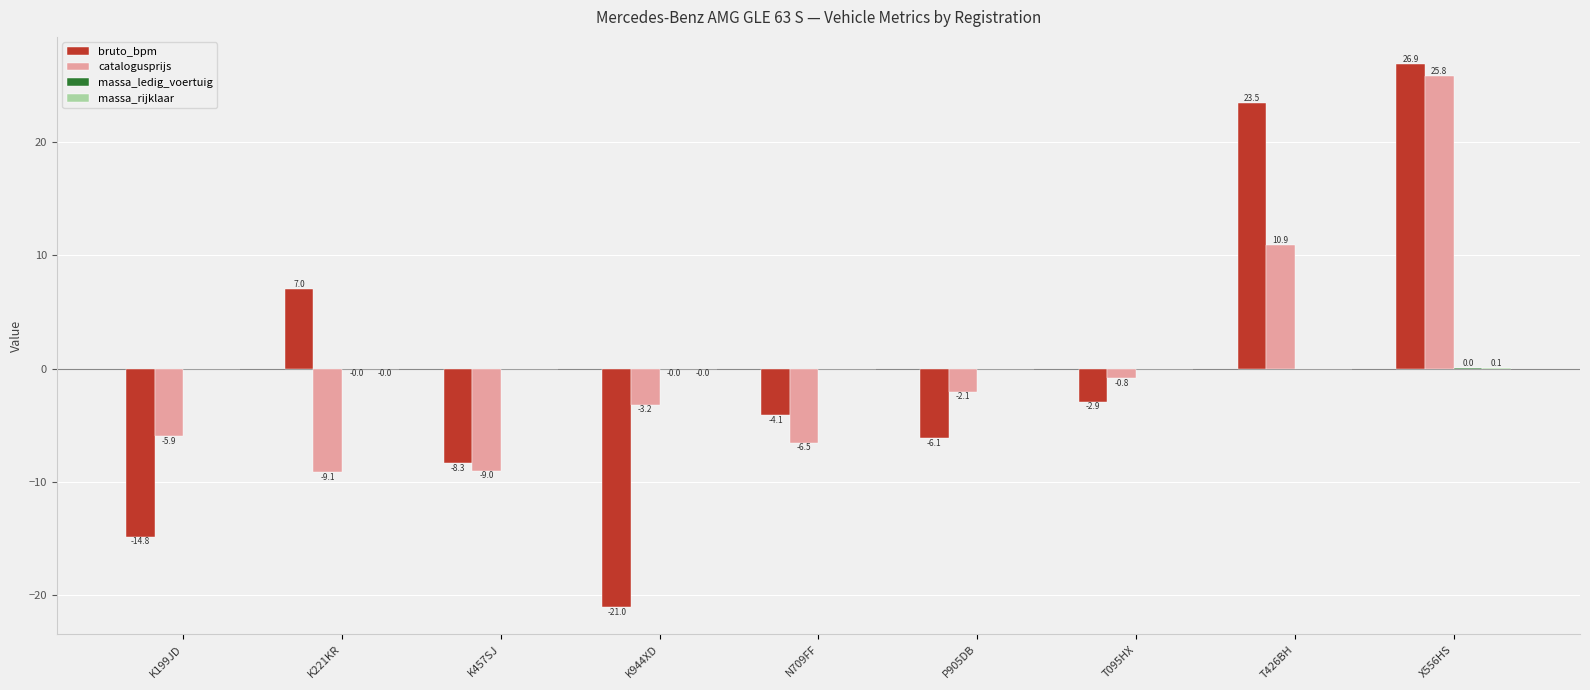

Between K199JD and T426BH, which series saw the biggest shift?

bruto_bpm